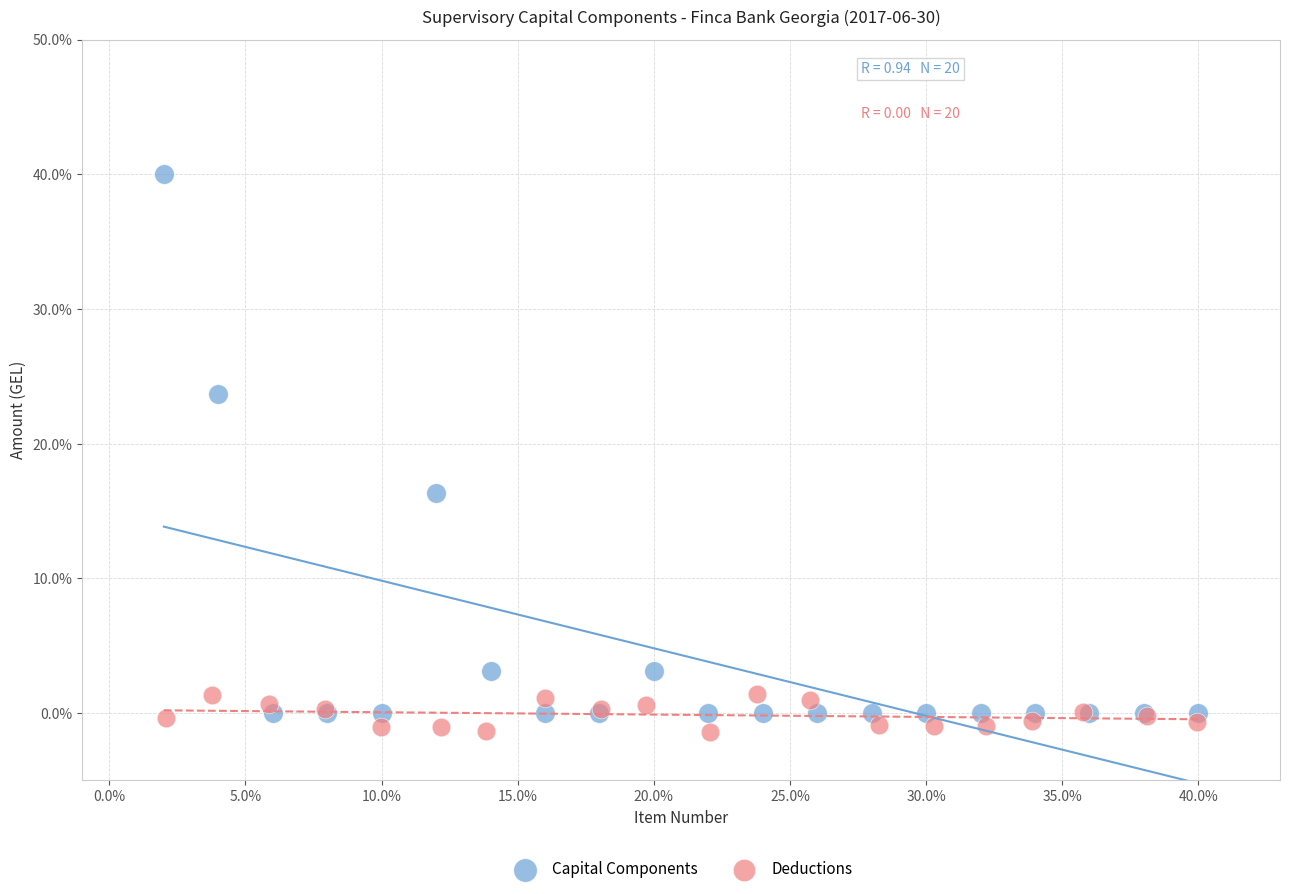

Which series reaches the maximum Y coordinate?

Capital Components